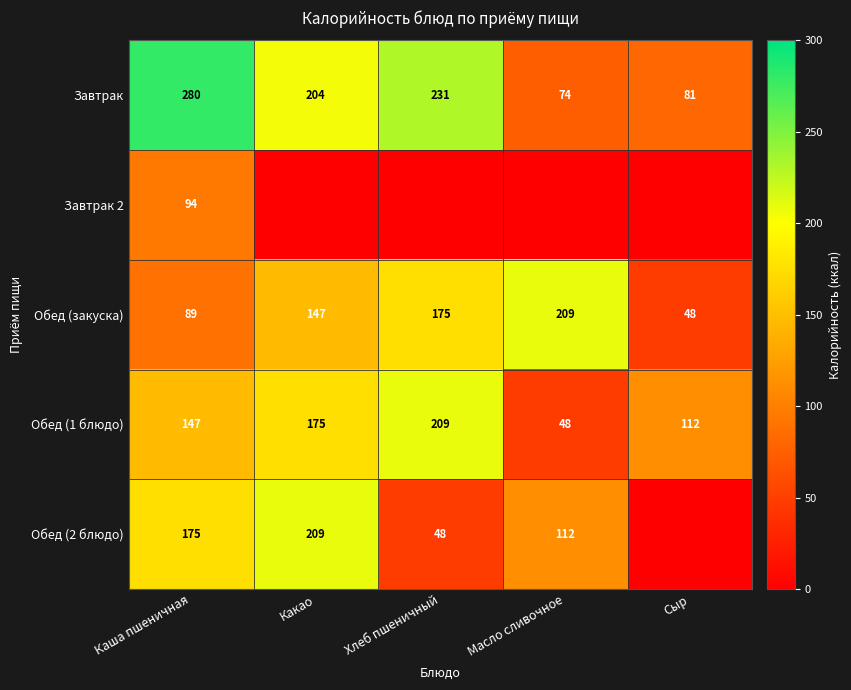

What is the minimum value for Завтрак?

74